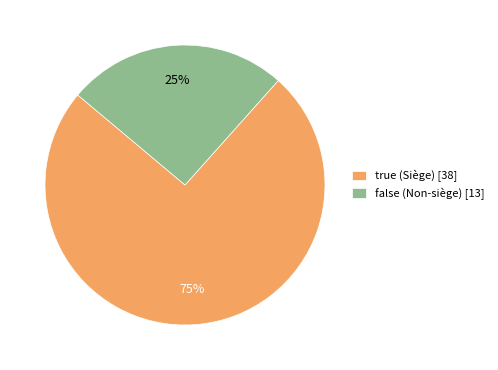

To the nearest percent, what portion does false represent?

25%